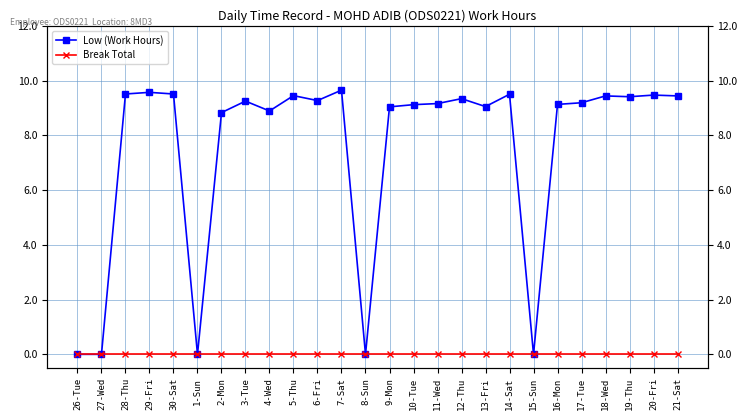

How many interior local peaks does the Low (Work Hours) series have?

8